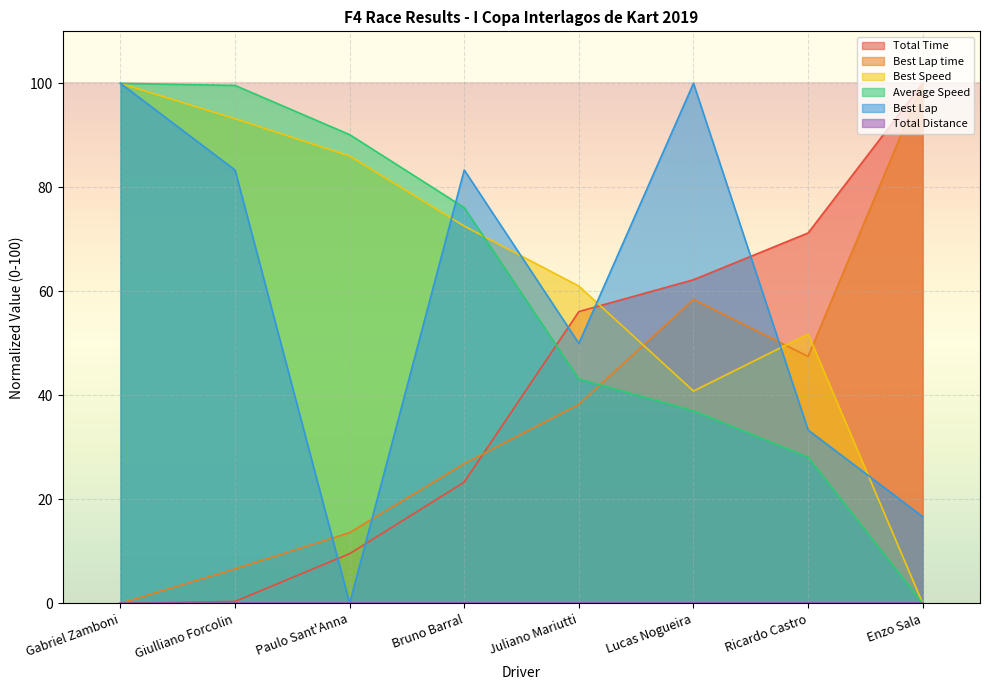

Which series has the largest total across all categories?

Best Speed